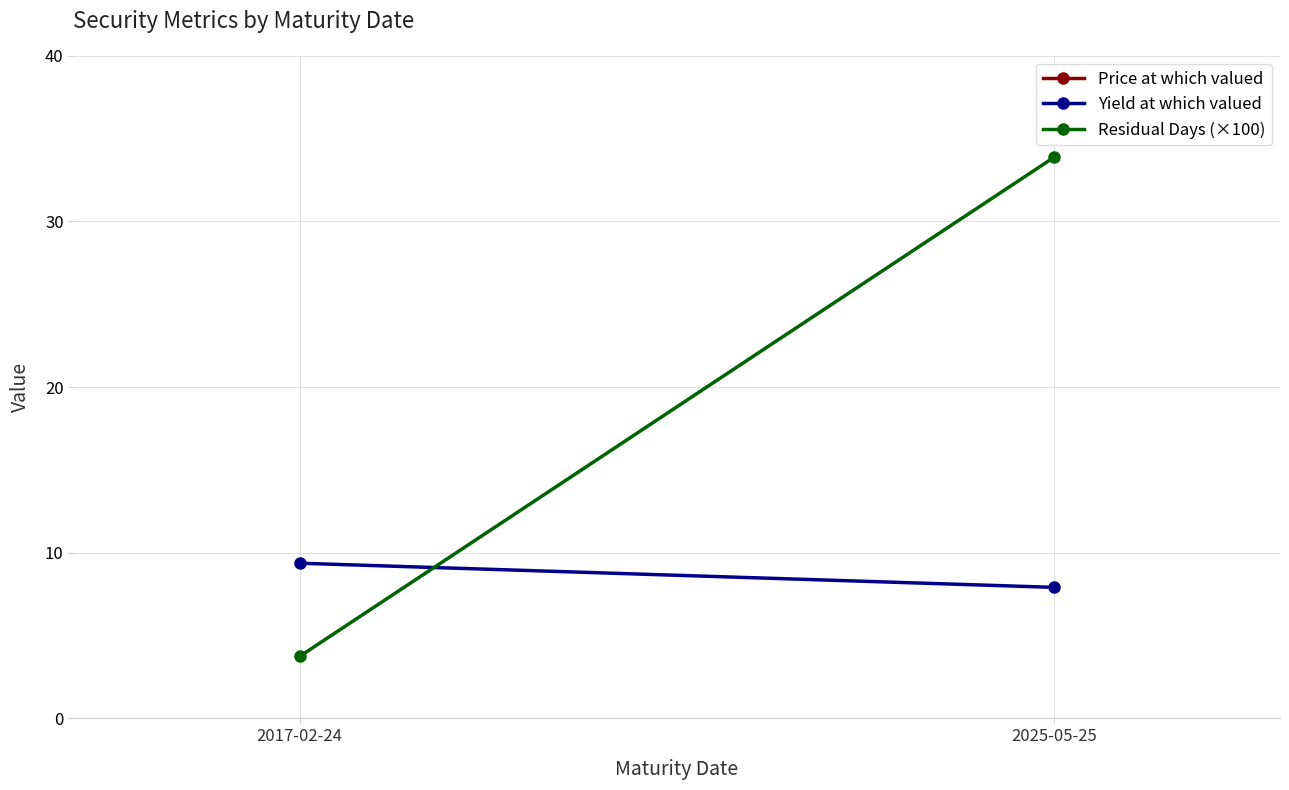

What is the spread (max minus min) of values at 2017-02-24?

96.1